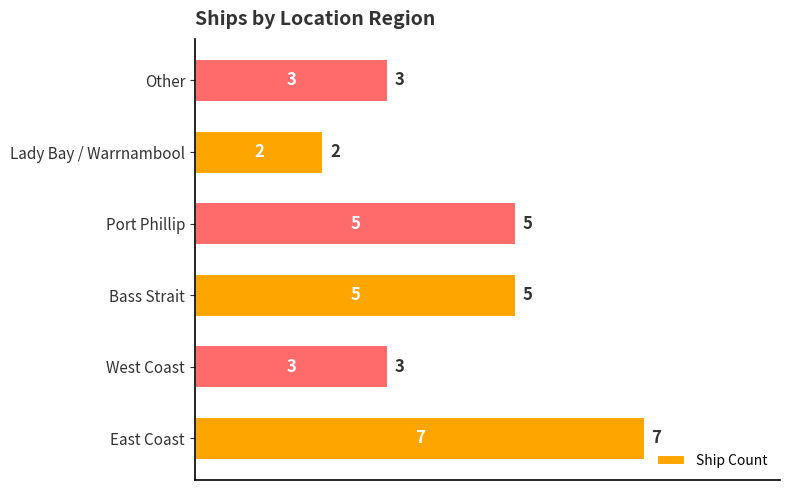

At which category does the chart reach its peak across all series?

East Coast